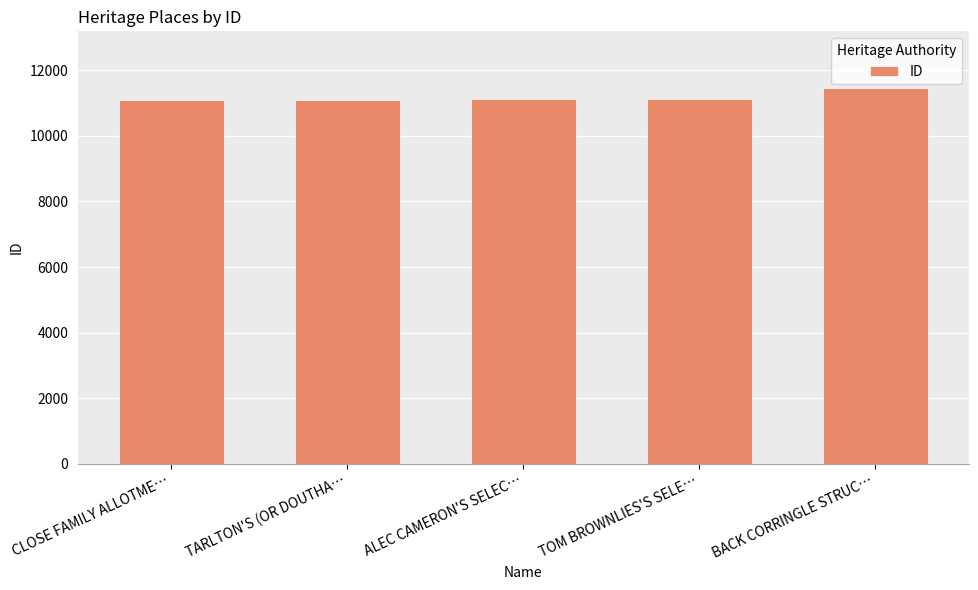

Which category has the highest value across all series?

BACK CORRINGLE STRUC…